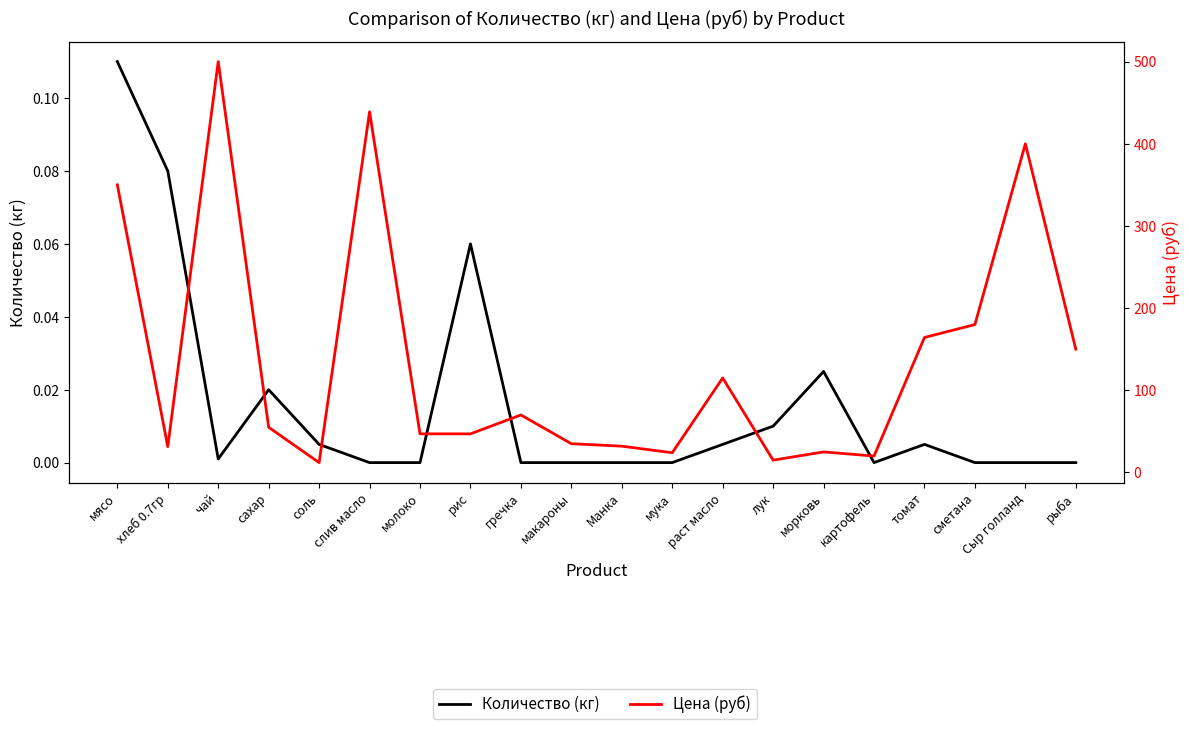

What are all the series names shown in the legend?

Количество (кг), Цена (руб)